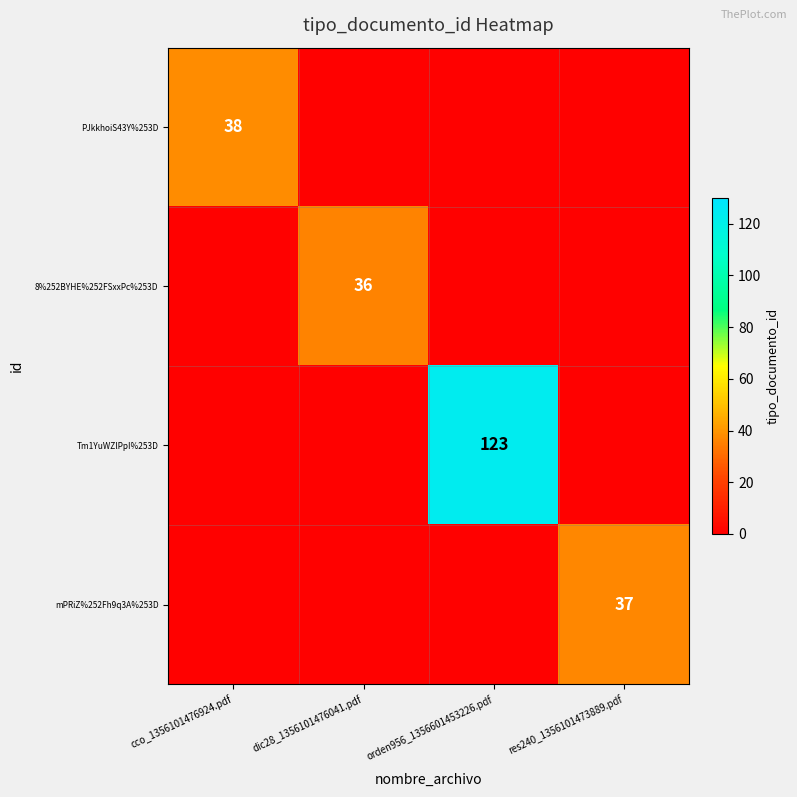

Is it true that 8%252BYHE%252FSxxPc%253D equals 36 at dic28_1356101476041.pdf?

True